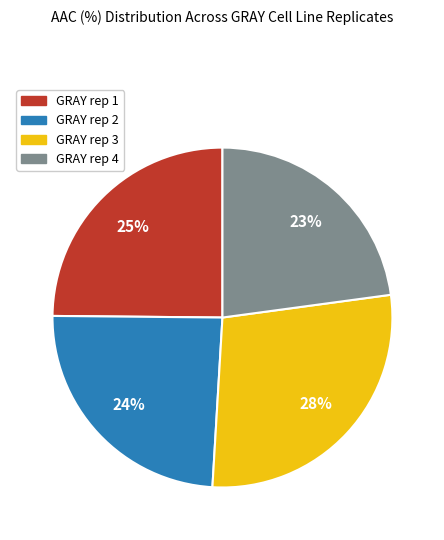

Which category has the biggest portion of the pie?

GRAY rep 3